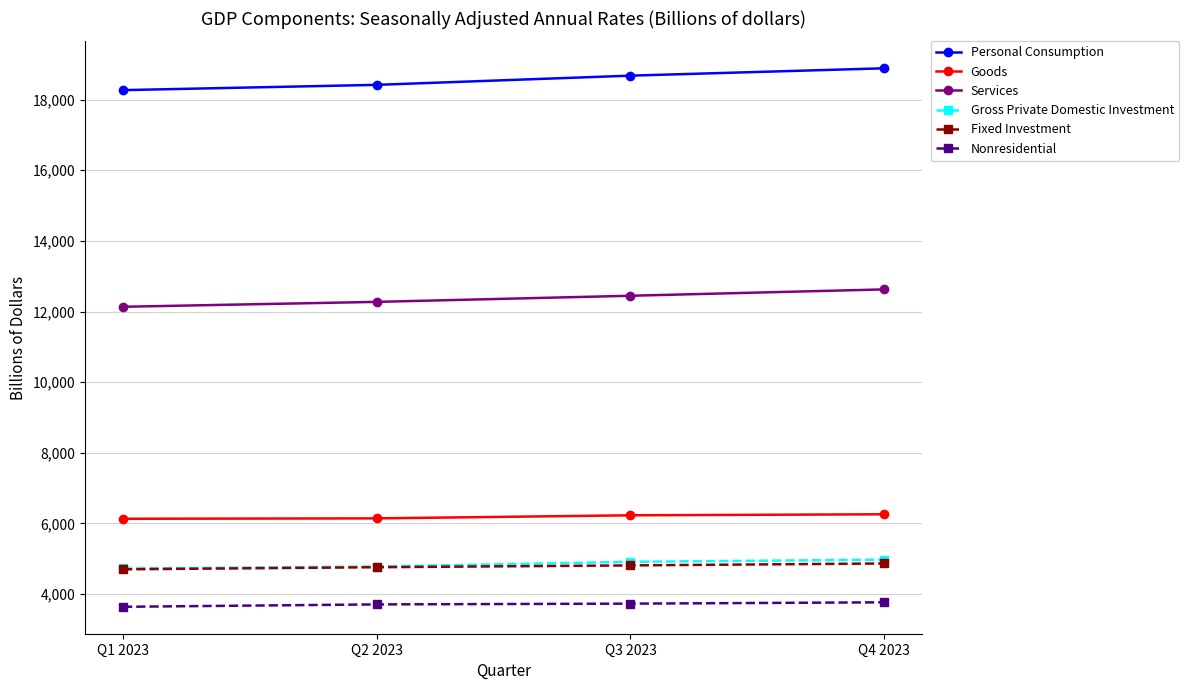

What is the label of the 4th point from the right?

Q1 2023